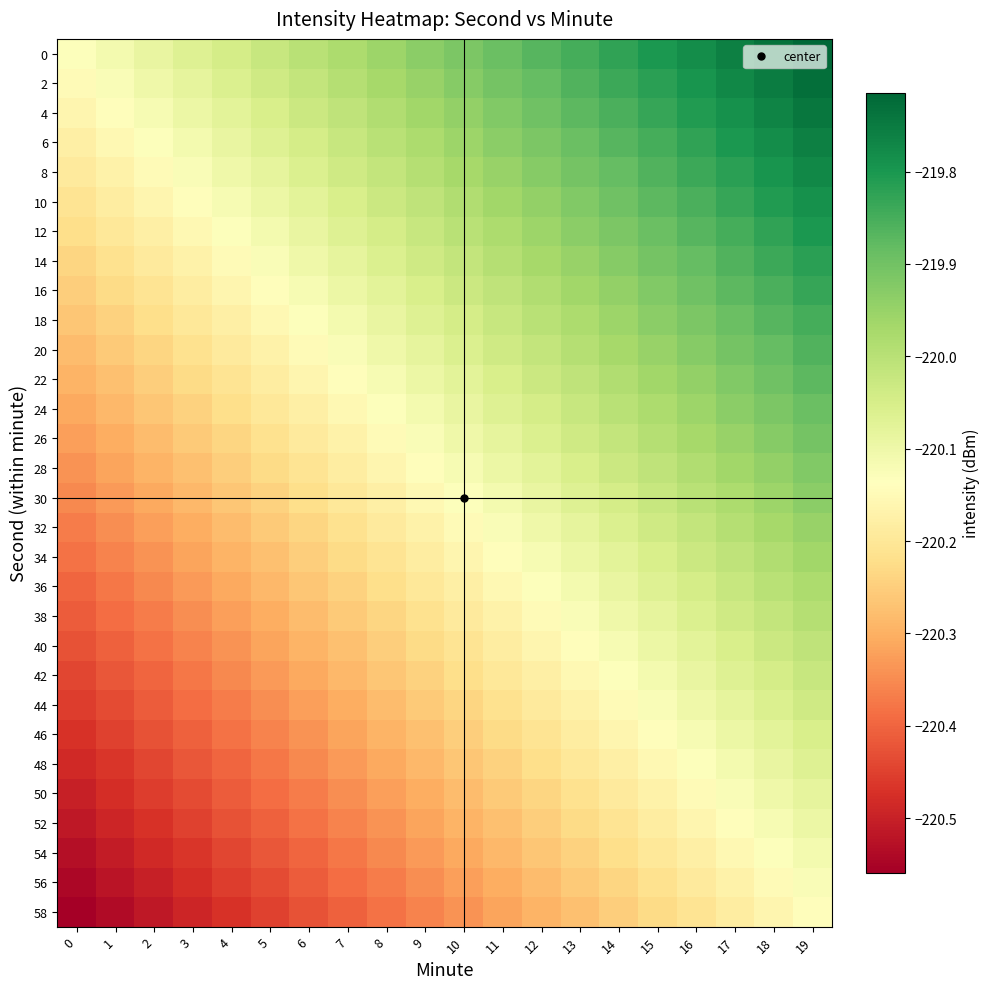

Which has a higher value, 8 or 12?

12